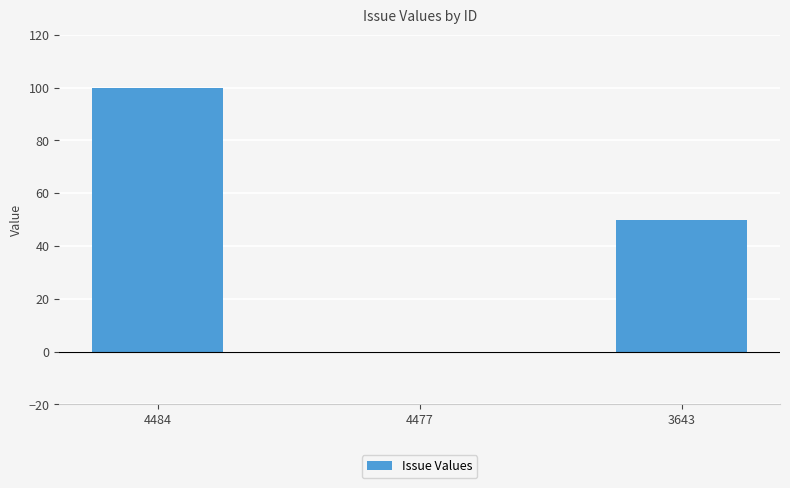

Are the bars horizontal?

No